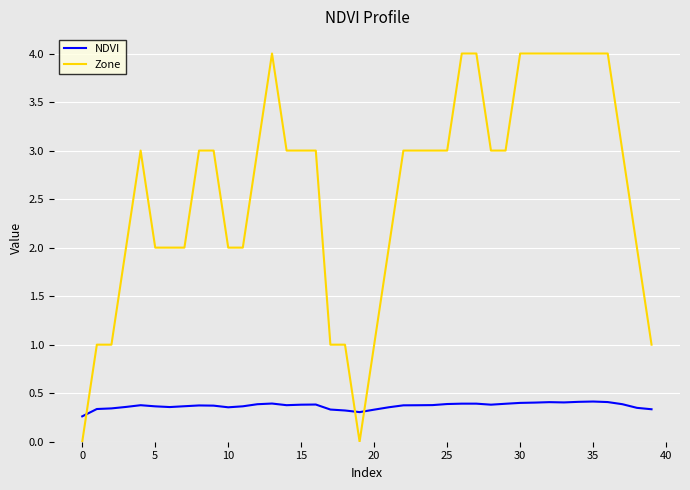

After their last crossing, which series has the higher values: Zone or NDVI?

Zone